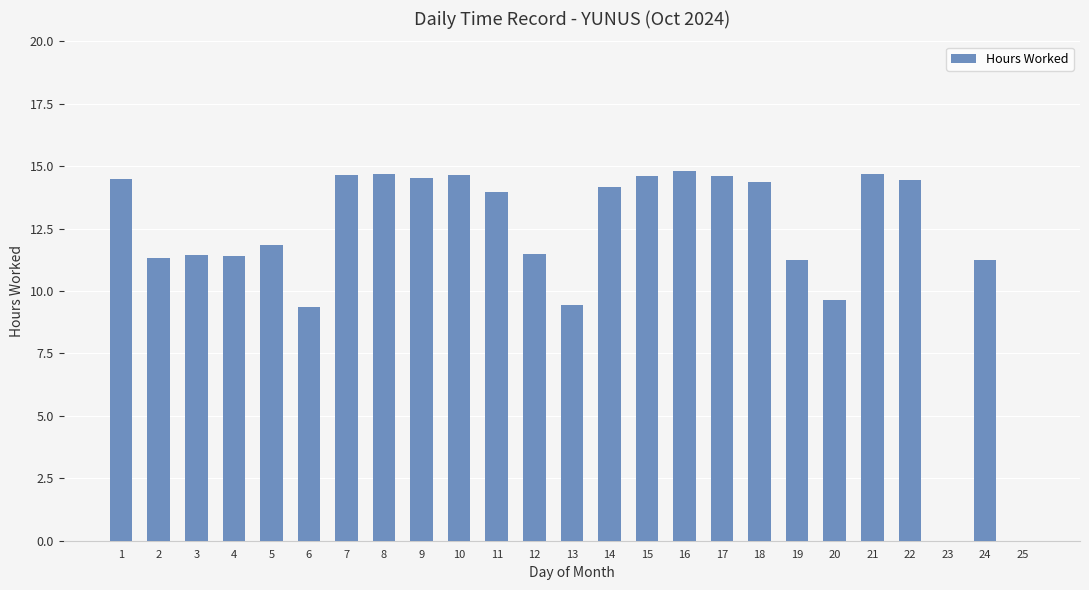

The chart shows a value of 0.0 at 25. True or false?

True